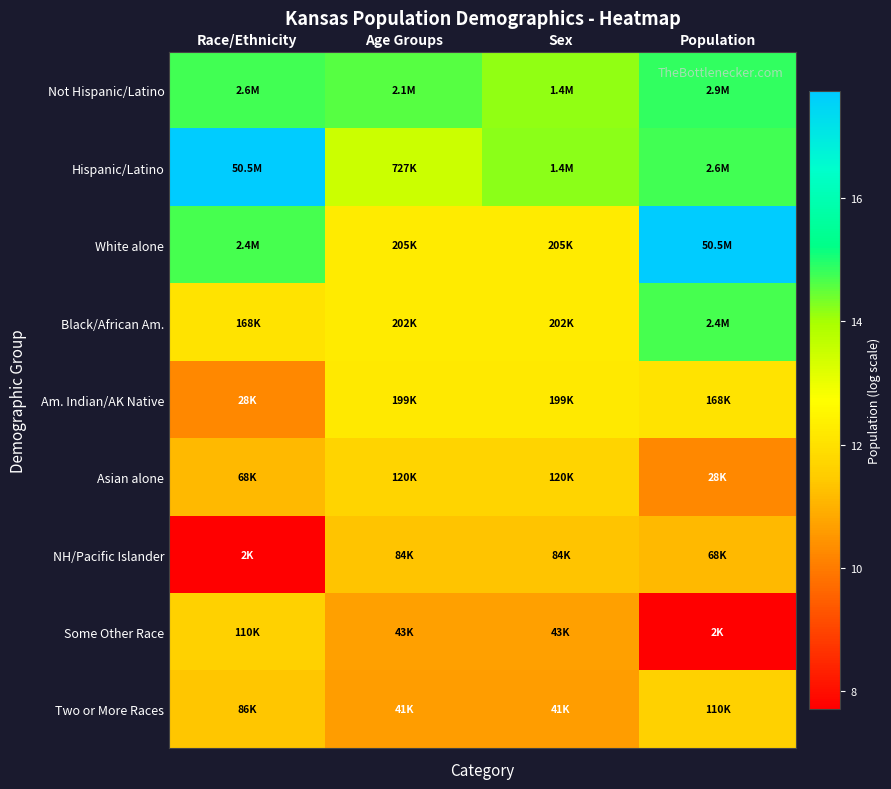

What is the smallest value displayed?

7.7